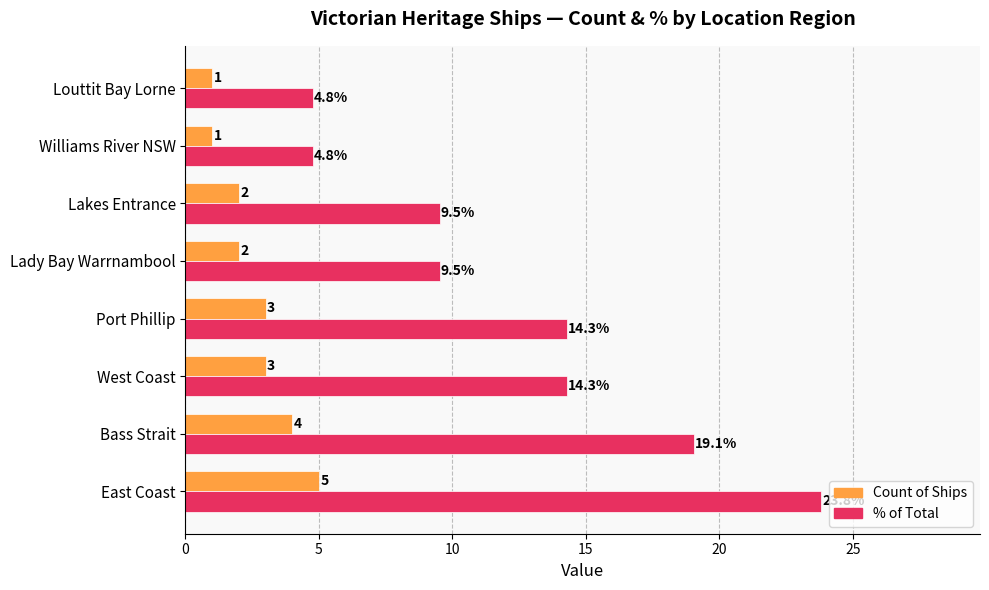

What is the smallest value displayed?

1.0